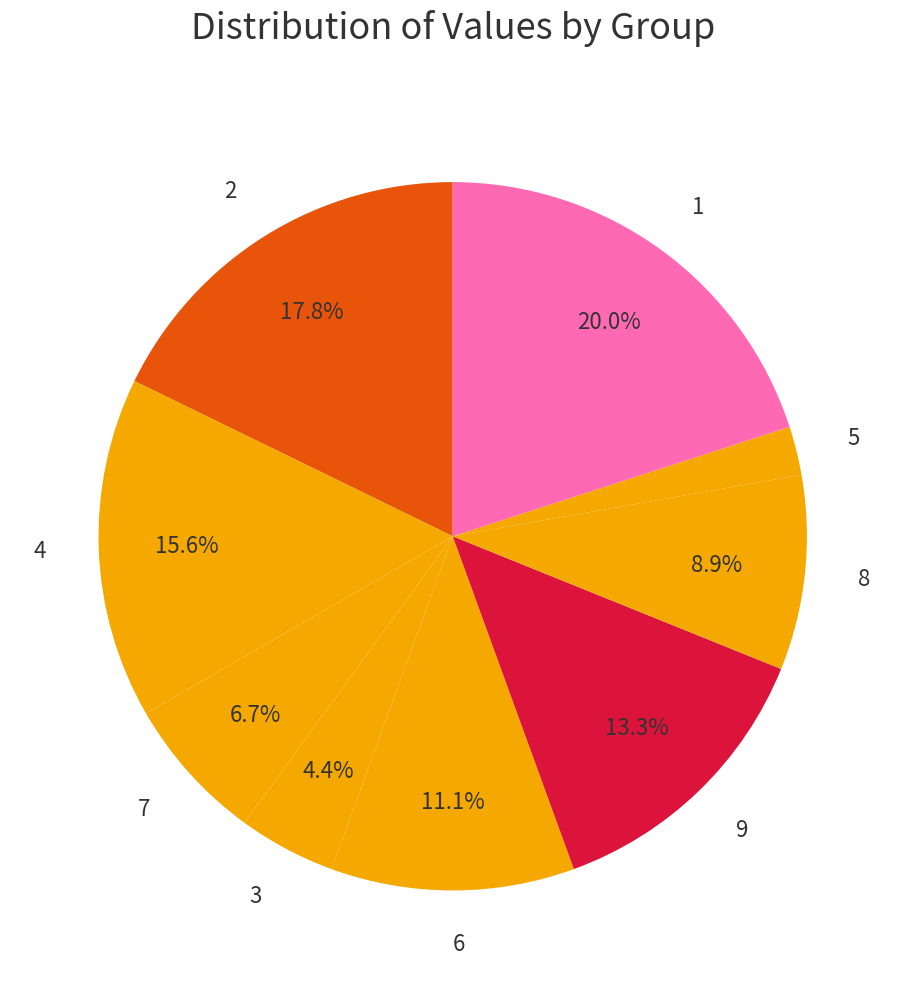

To the nearest percent, what percentage of the pie is 8?

9%